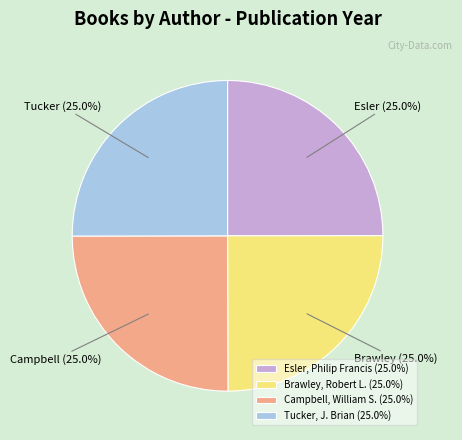

True or false: Tucker, J. Brian accounts for 13% of the total.

False